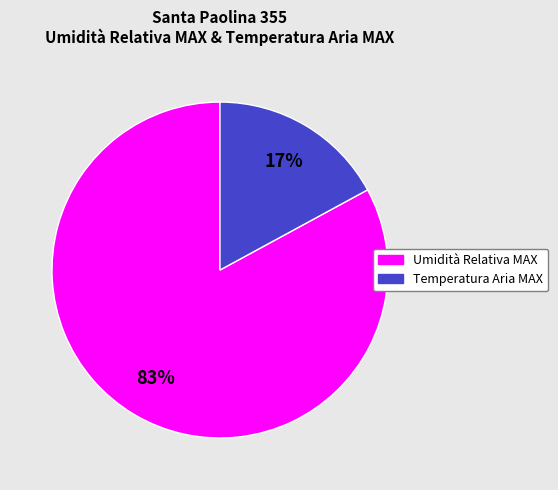

Is there any slice that represents more than half of the pie?

Yes